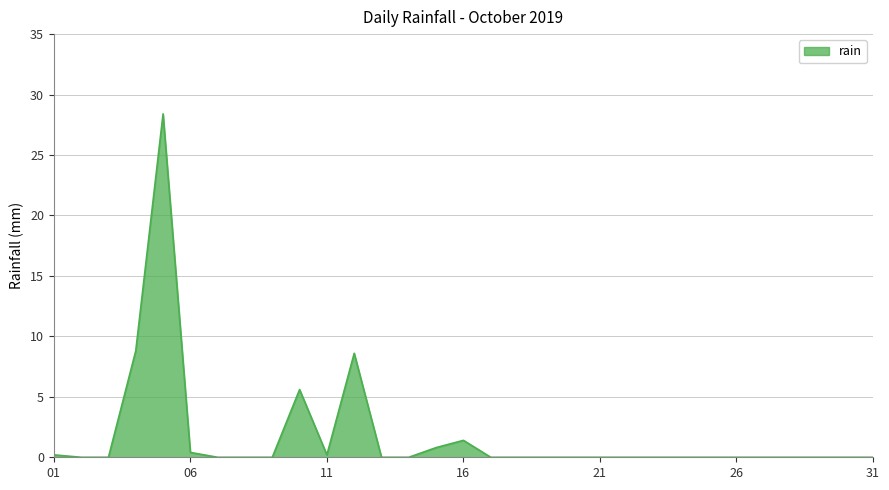

What is the greatest value displayed?

28.4